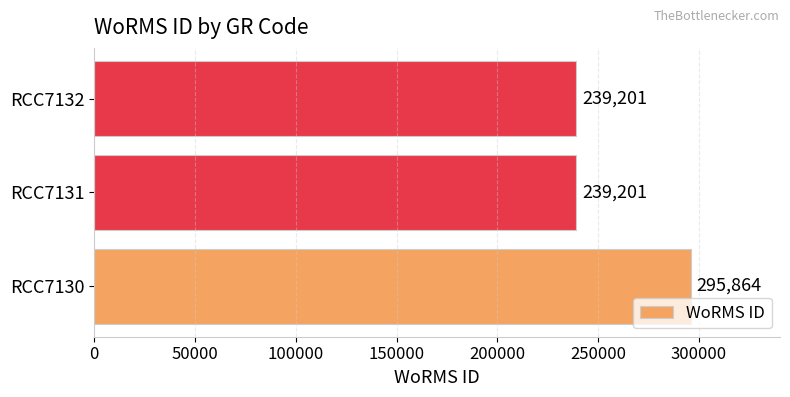

What is the greatest value displayed?

295864